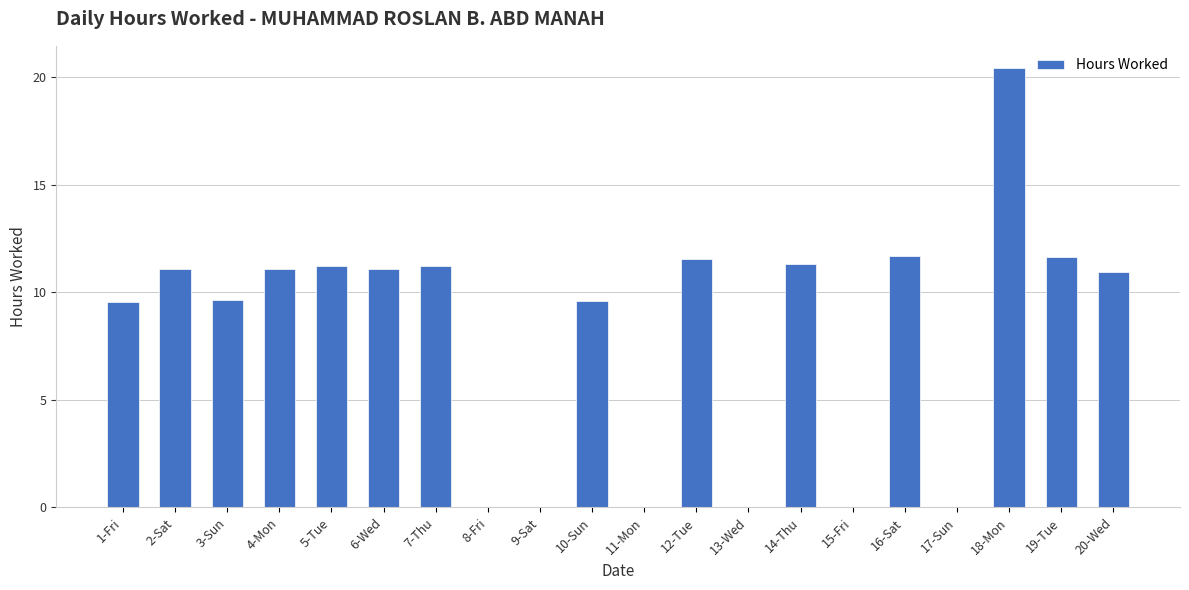

What is the sum of all values?

162.0